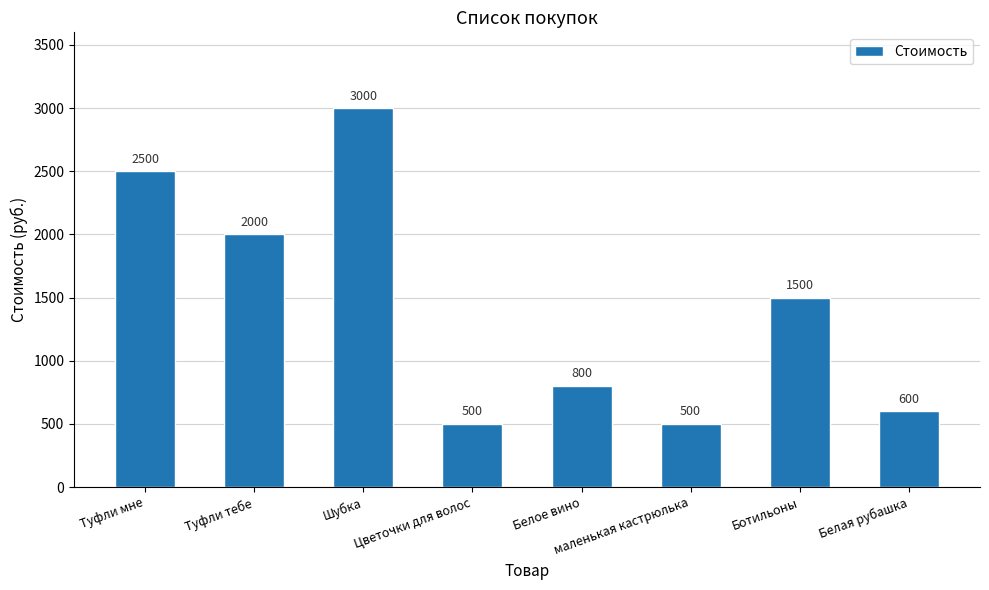

Where does the data first go above 1500?

Туфли мне